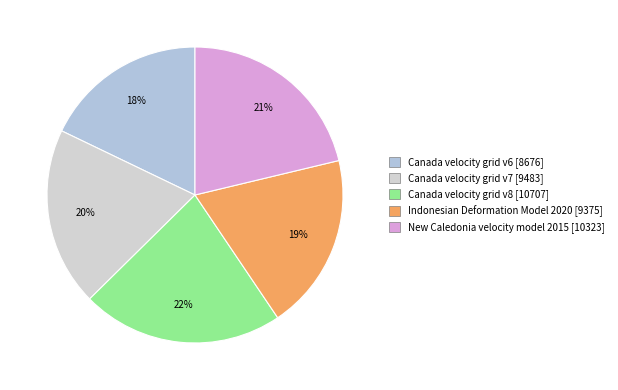

Count the number of slices in the pie.

5